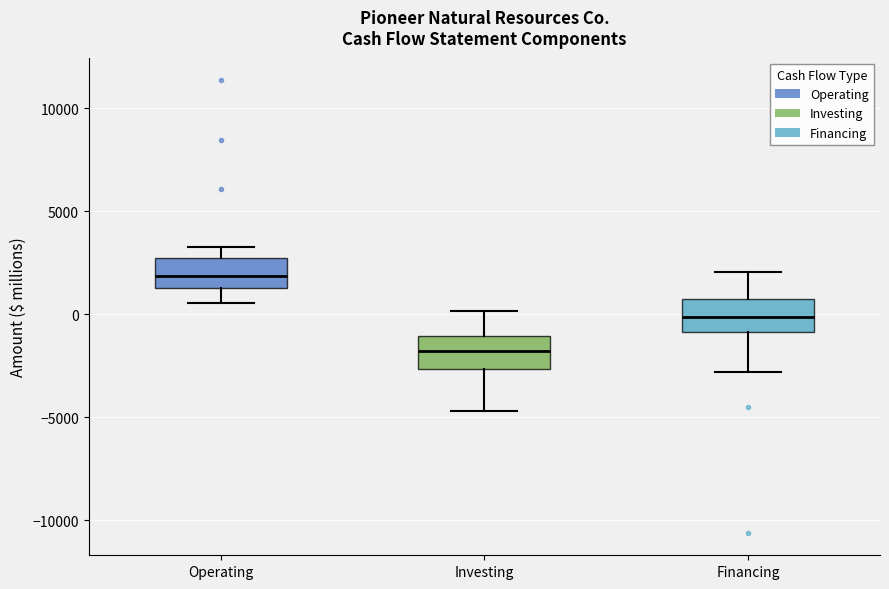

Reading left to right, transcribe this box plot: for each box, give where its median line is, the range the box spans, and where its two whiskers end, as read against the y-axis. The values are not printed on the chart, so give them approximately, as read against the axis.

Operating: median 2000, box 1500 to 2500, whiskers 500 to 3000
Investing: median -2000, box -2500 to -1000, whiskers -4500 to 0
Financing: median 0, box -1000 to 500, whiskers -3000 to 2000